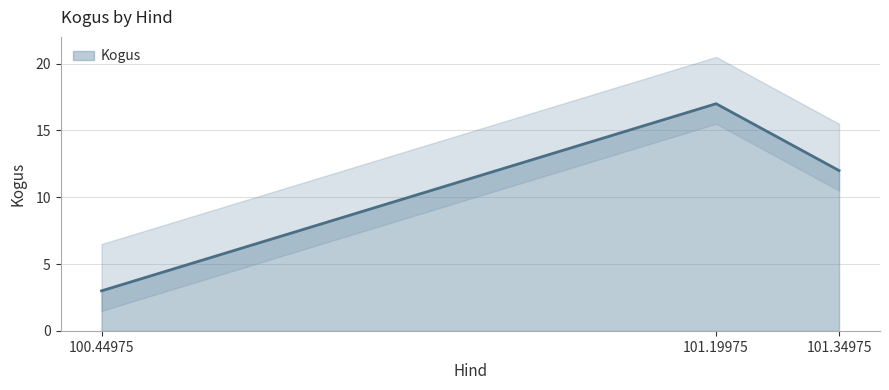

The chart shows a value of 17 at 101.19975. True or false?

True